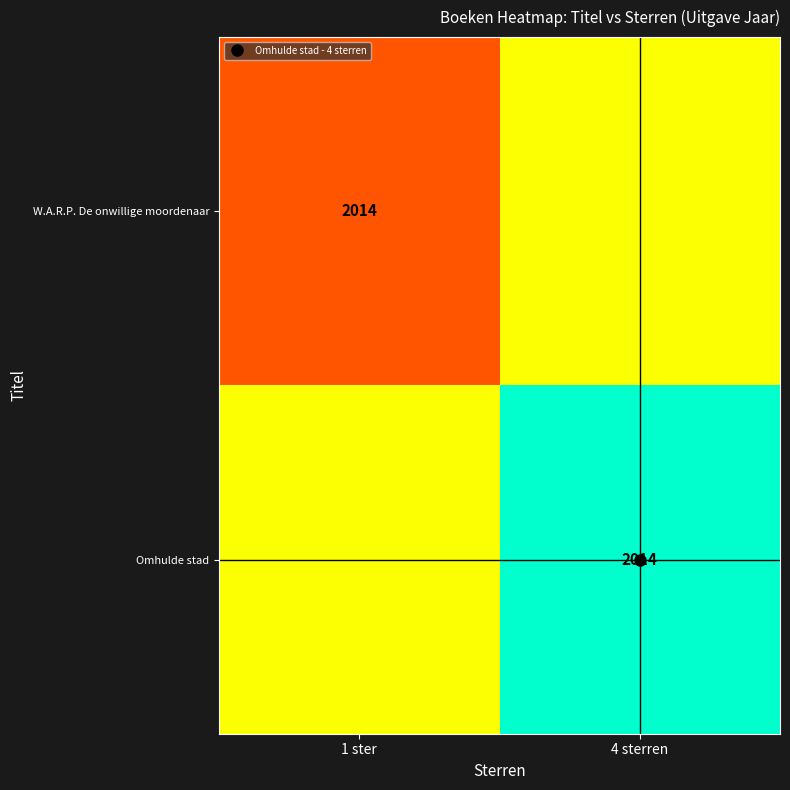

Rank the series at 4 sterren from lowest to highest value.

W.A.R.P. De onwillige moordenaar, Omhulde stad